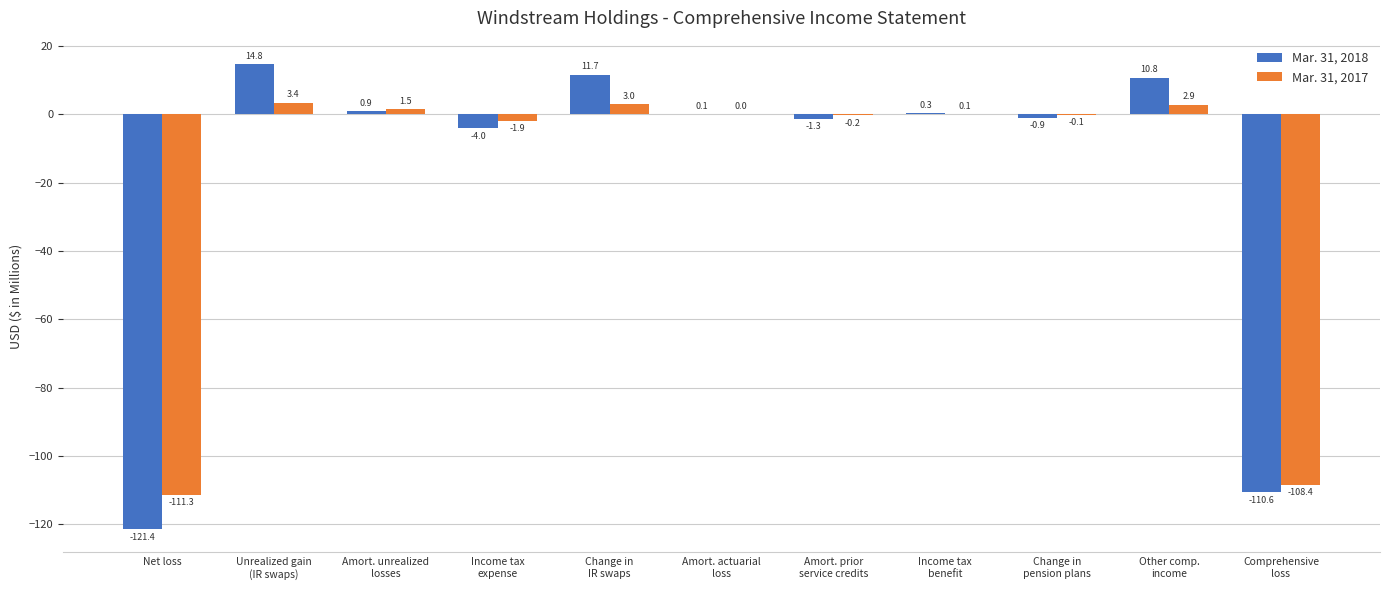

What are all the series names shown in the legend?

Mar. 31, 2018, Mar. 31, 2017